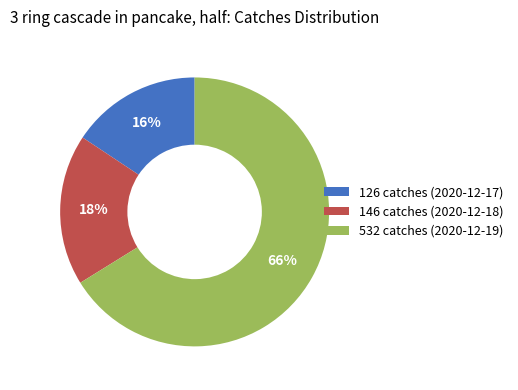

What is the largest slice in the pie chart?

532 catches (2020-12-19)